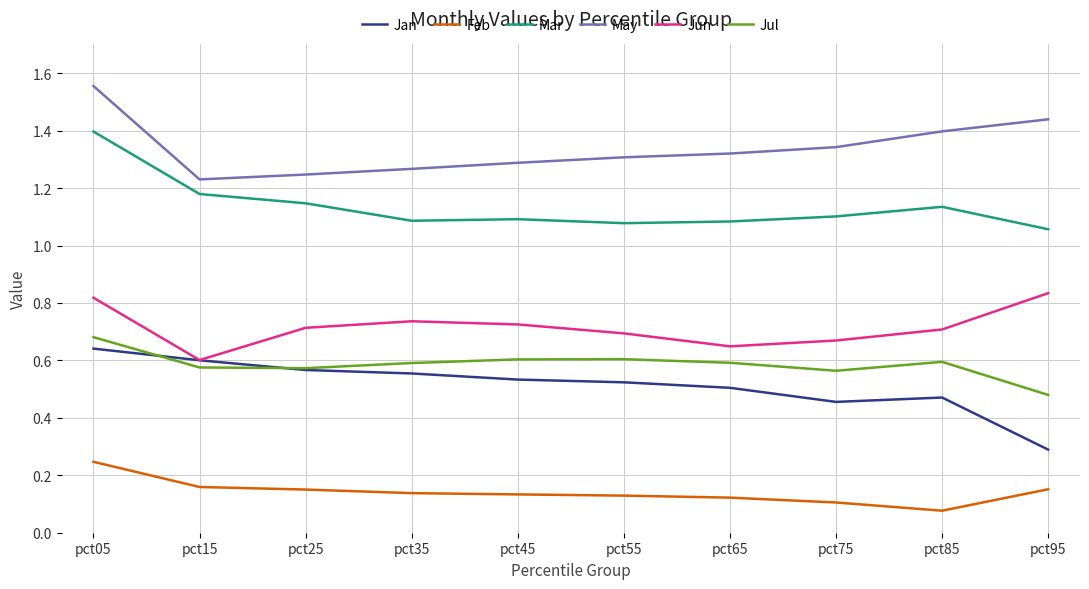

Rank the series at pct45 from lowest to highest value.

Feb, Jan, Jul, Jun, Mar, May